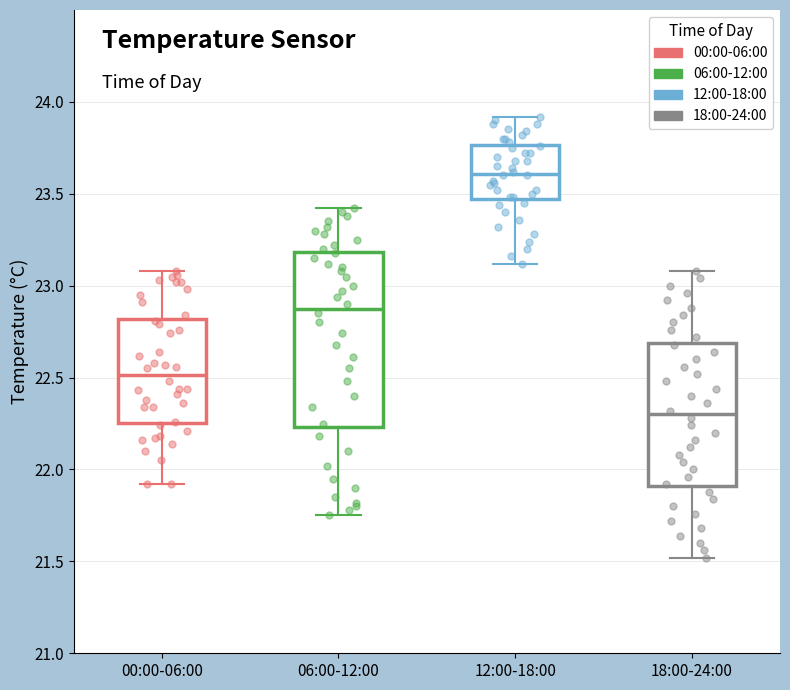

Where is the lower edge of the box for 00:00-06:00 on the y-axis? The values are not printed on the chart, so give them approximately, as read against the axis.

22.25